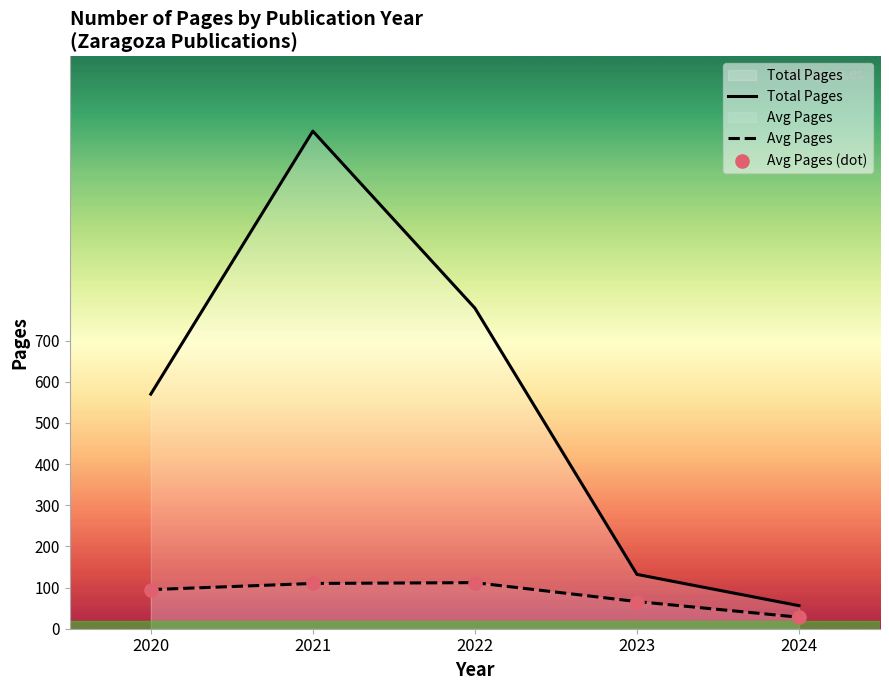

Which series has the largest total across all categories?

Total Pages